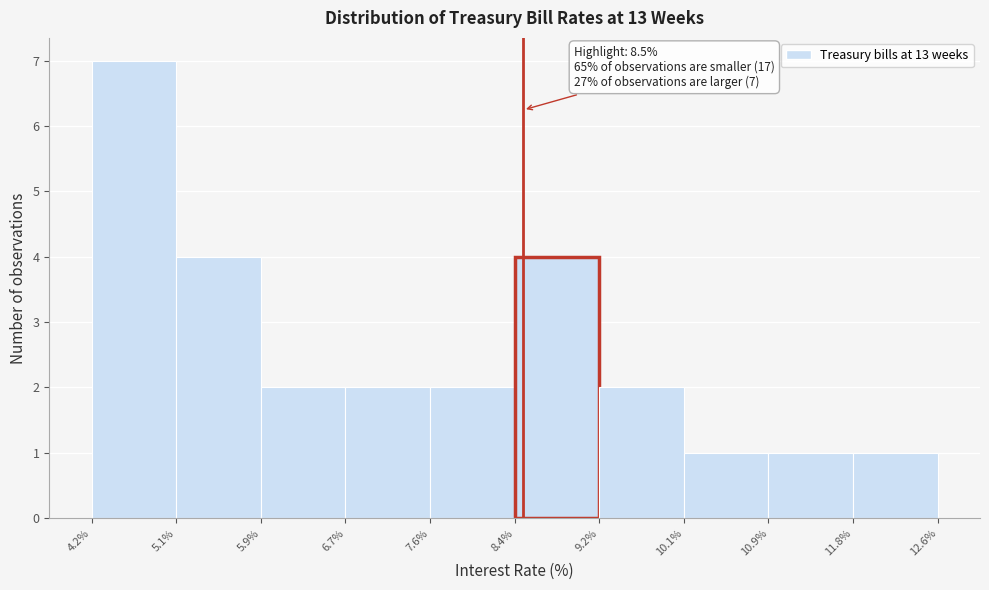

Over which range of the x-axis is the bar tallest?

4.2% to 5.1%